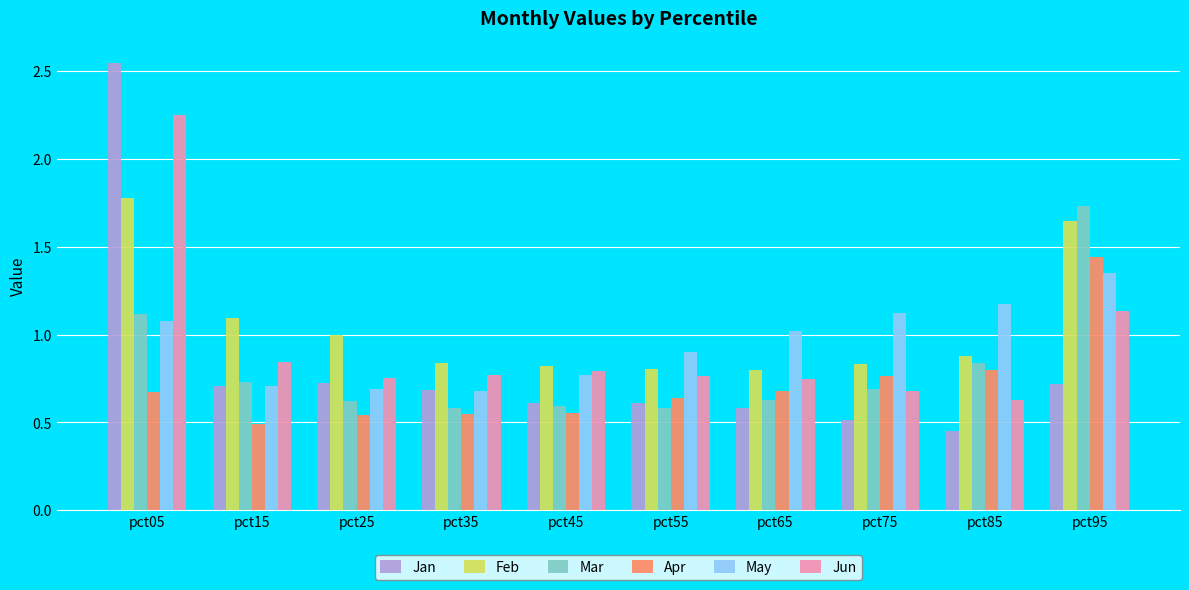

Is it true that Jun equals 1.2 at pct45?

False